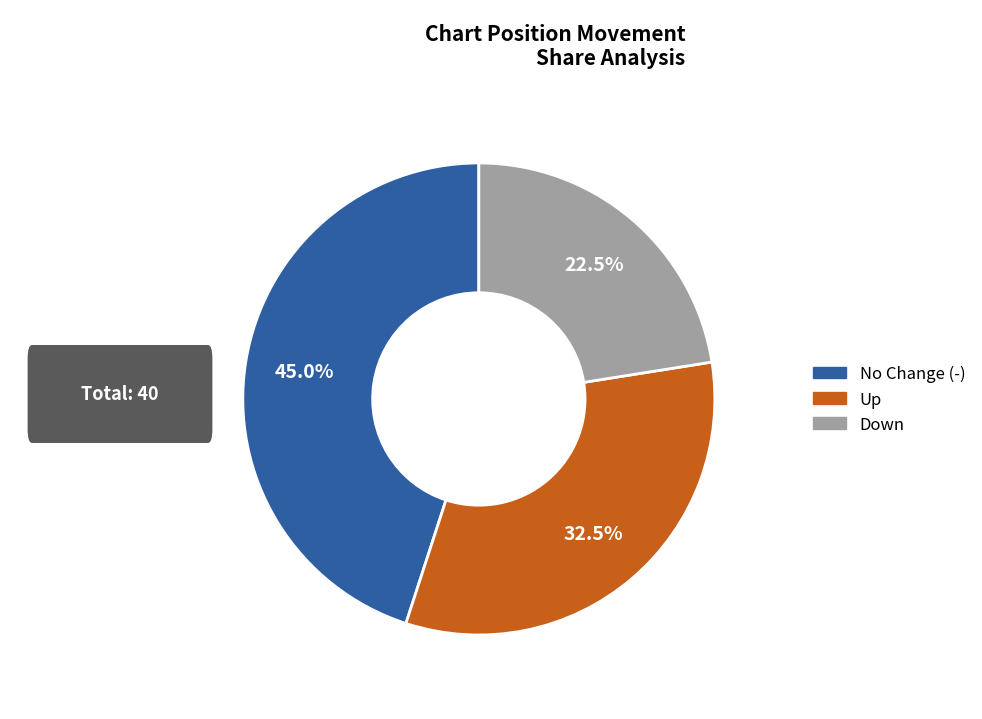

Is there a majority slice in this chart?

No